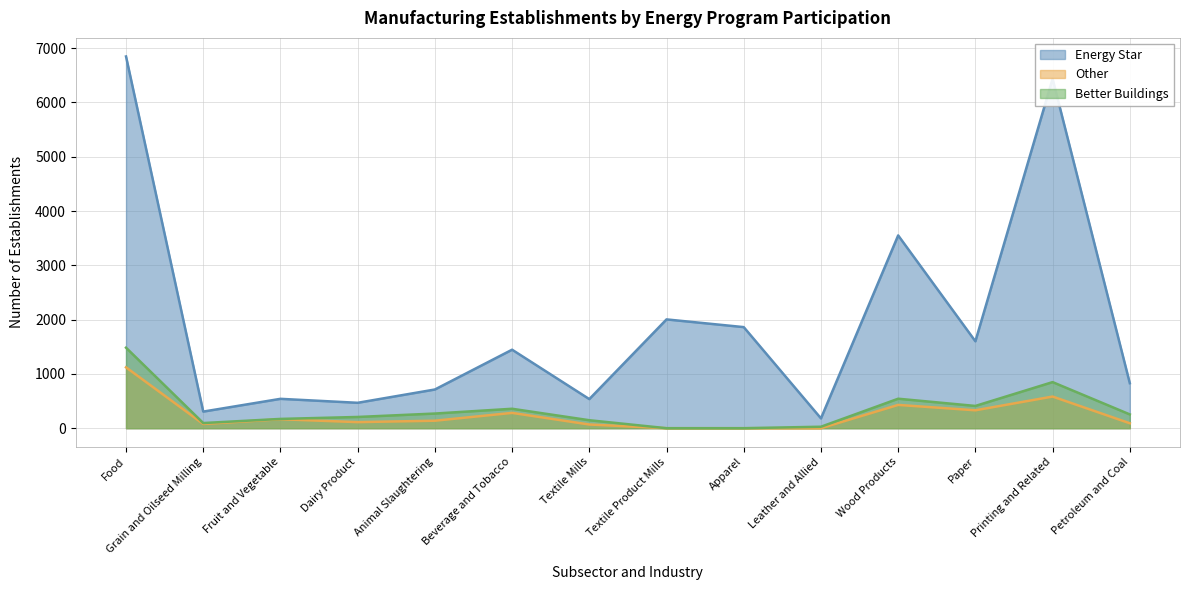

How many lines are shown in the chart?

3